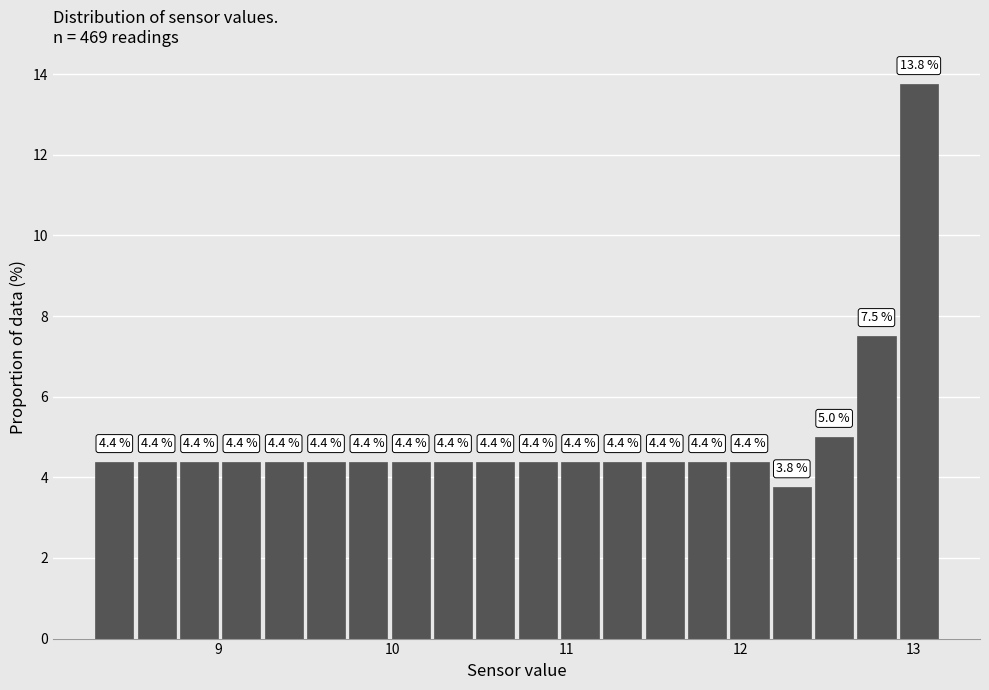

Around what value on the x-axis is the tallest bar? Give the approximate position of its centre, as read against the axis.

13.0